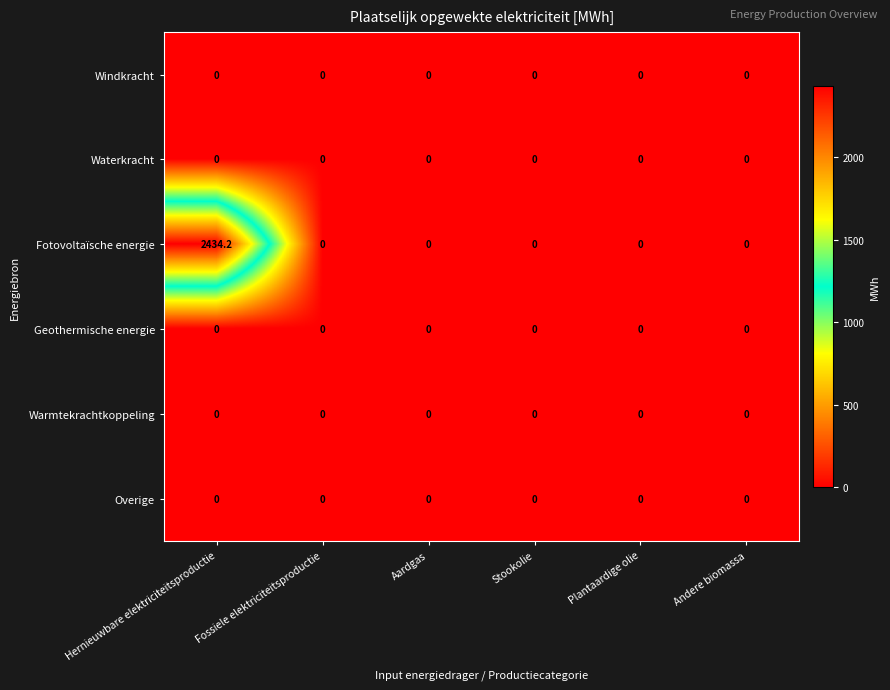

Which label corresponds to the largest value in the chart?

Hernieuwbare elektriciteitsproductie